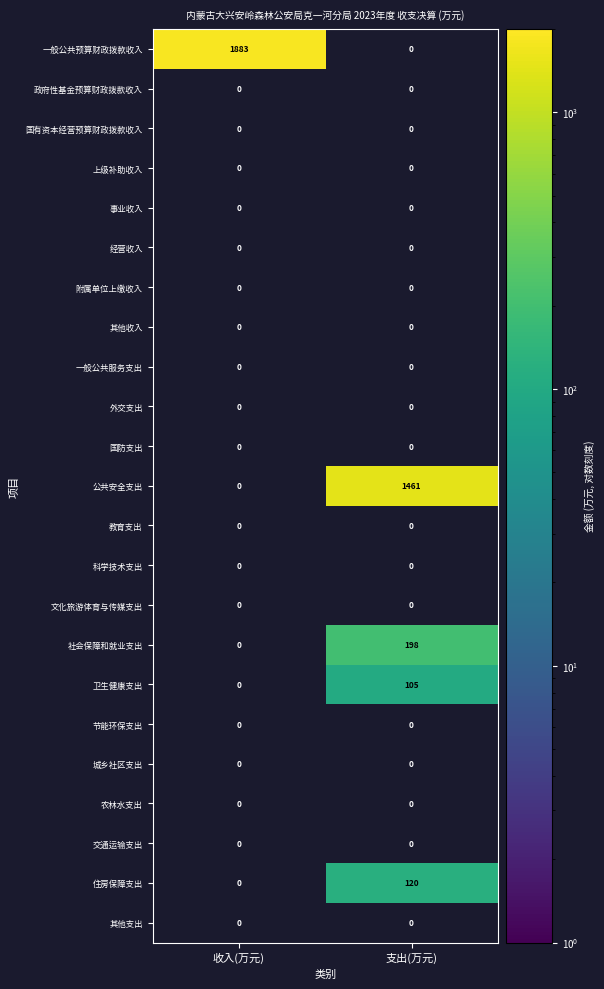

How many values in the 公共安全支出 series exceed 1460?

1